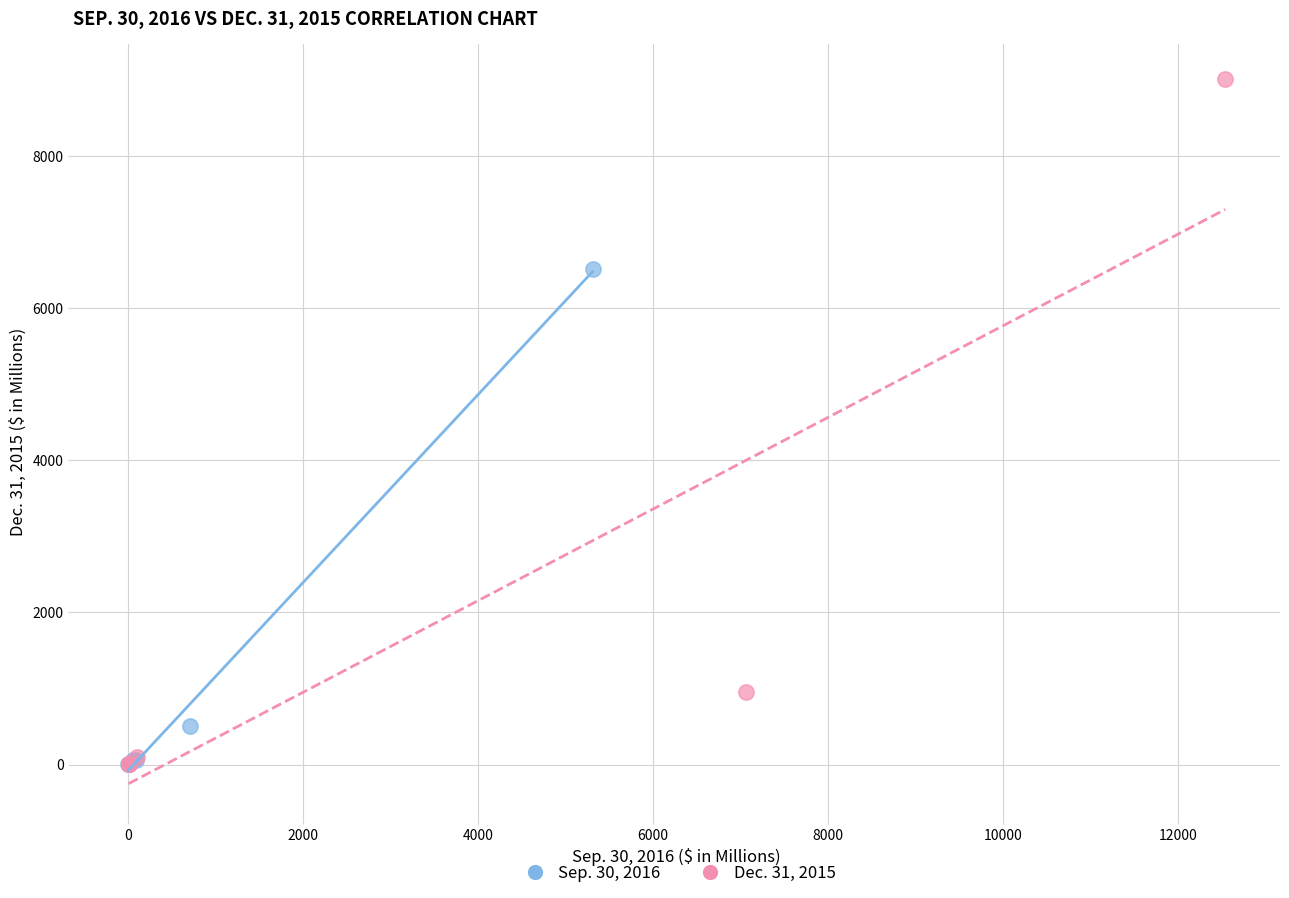

Which series contains the highest Y value?

Dec. 31, 2015